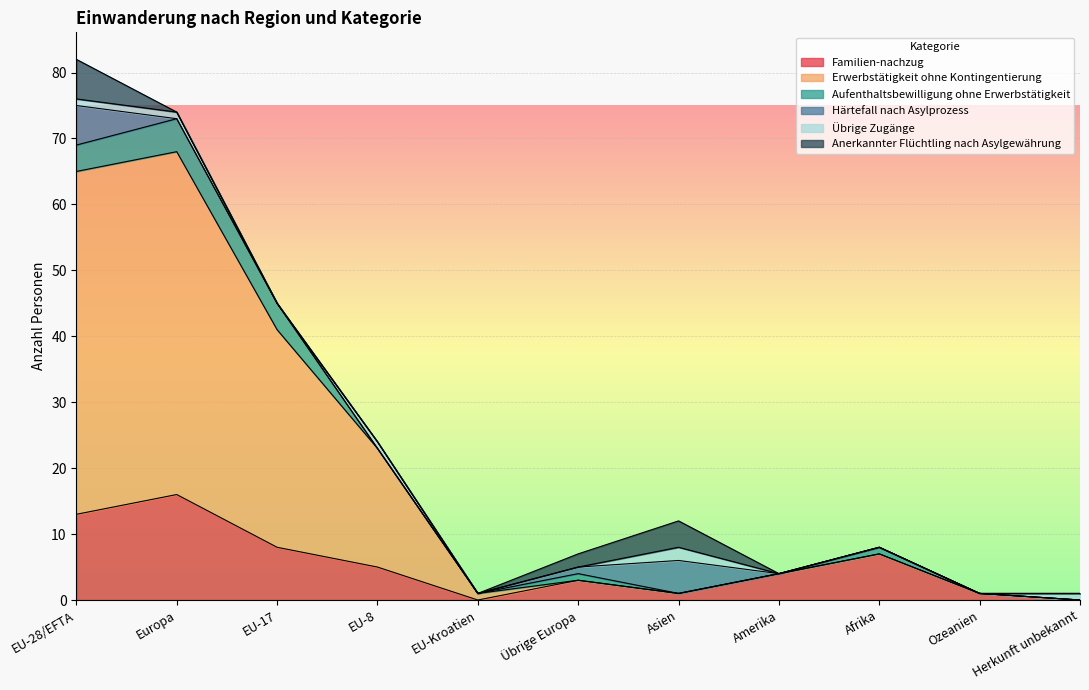

What is the average value of the Erwerbstätigkeit ohne Kontingentierung series?

14